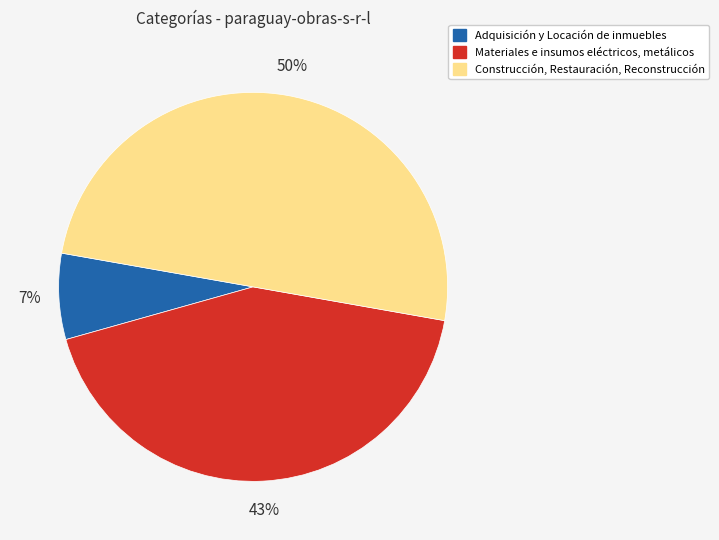

To the nearest percent, what is the difference between the Adquisición y Locación de inmuebles and Materiales e insumos eléctricos, metálicos slice percentages?

36%